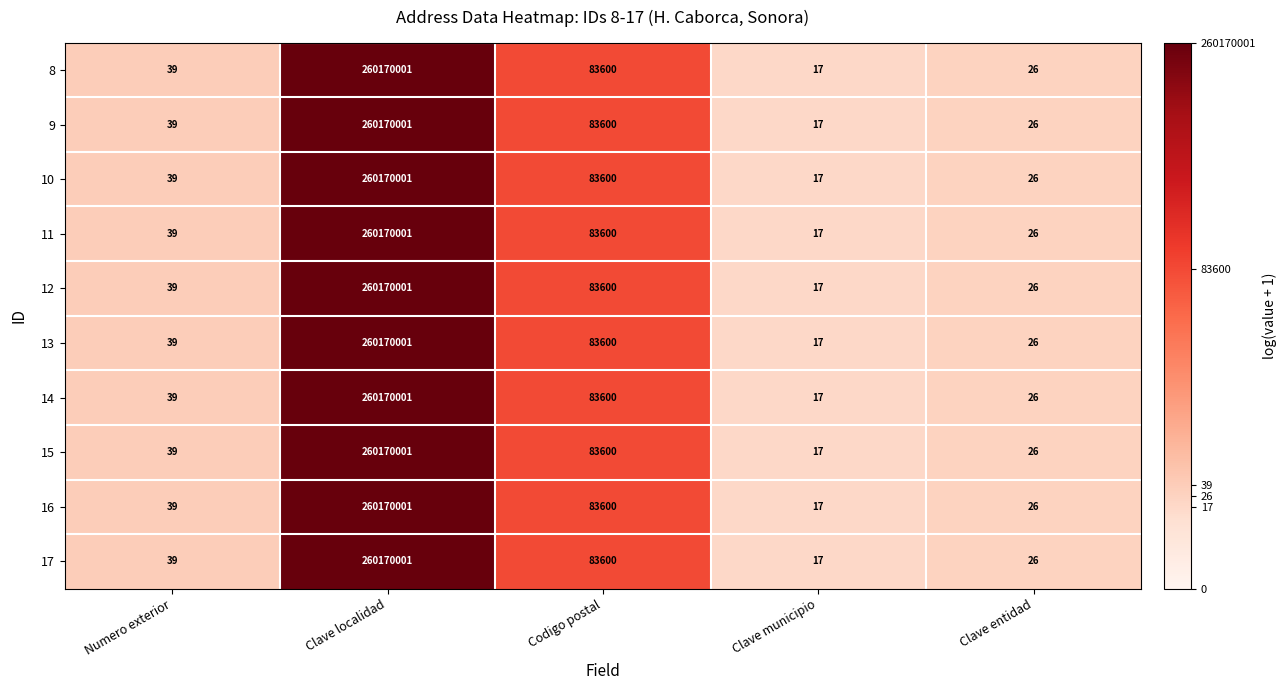

At which category does the chart reach its minimum across all series?

Clave municipio